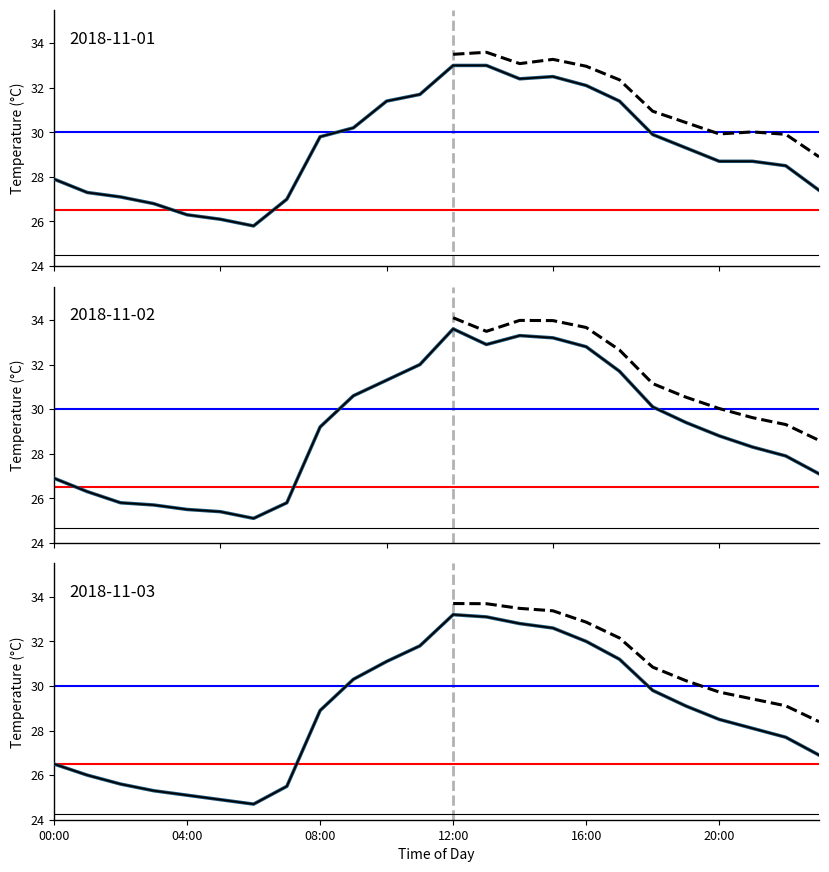

Reading right to left, transcribe all the data shown in this chart.

2018-11-01: 27.4	28.5	28.7	28.7	29.3	29.9	31.4	32.1	32.5	32.4	33.0	33.0	31.7	31.4	30.2	29.8	27.0	25.8	26.1	26.3	26.8	27.1	27.3	27.9
2018-11-02: 27.1	27.9	28.3	28.8	29.4	30.1	31.7	32.8	33.2	33.3	32.9	33.6	32.0	31.3	30.6	29.2	25.8	25.1	25.4	25.5	25.7	25.8	26.3	26.9
2018-11-03: 26.9	27.7	28.1	28.5	29.1	29.8	31.2	32.0	32.6	32.8	33.1	33.2	31.8	31.1	30.3	28.9	25.5	24.7	24.9	25.1	25.3	25.6	26.0	26.5